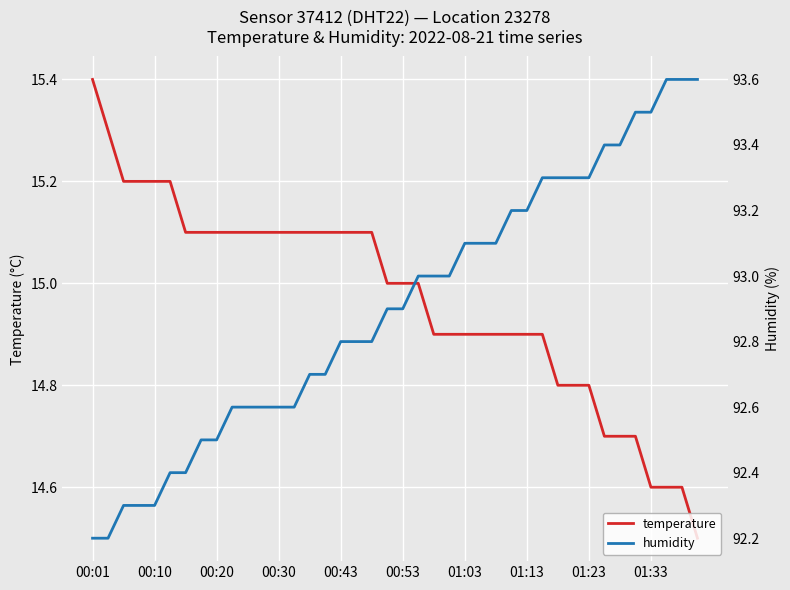

Does the chart display data point markers on the line(s)?

No